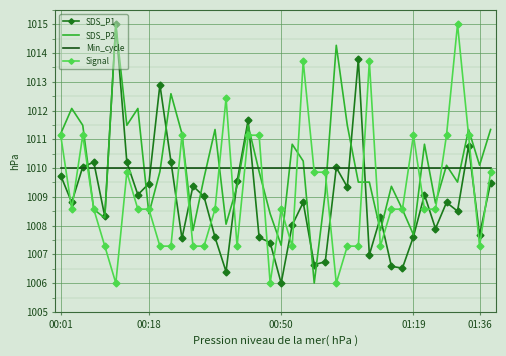

What is the lowest value of the Min_cycle series?

1010.0